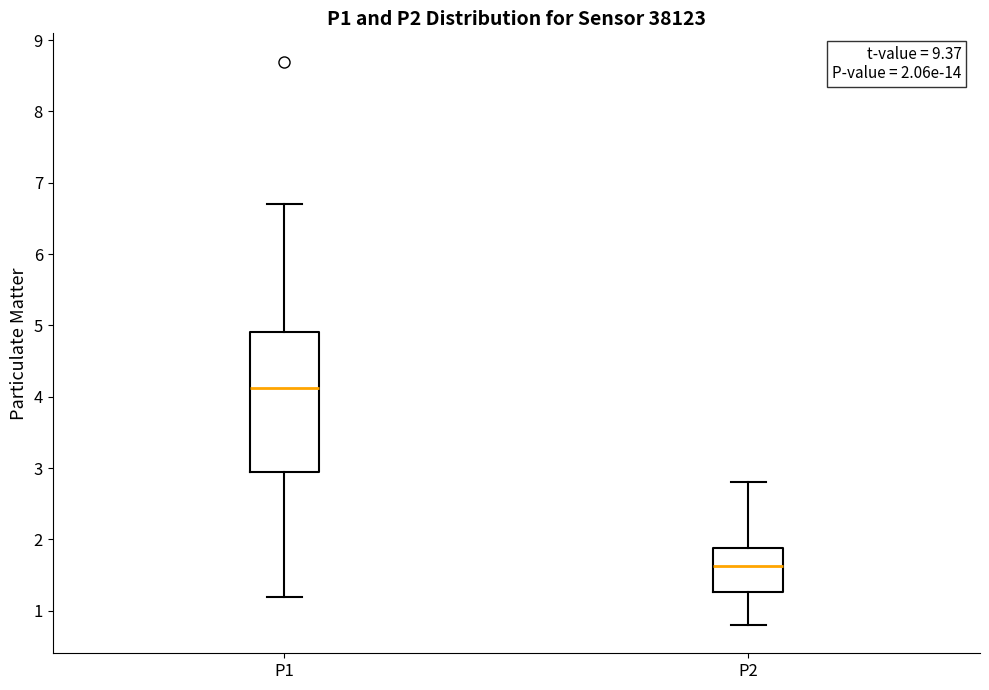

Which box's median line is the highest?

P1